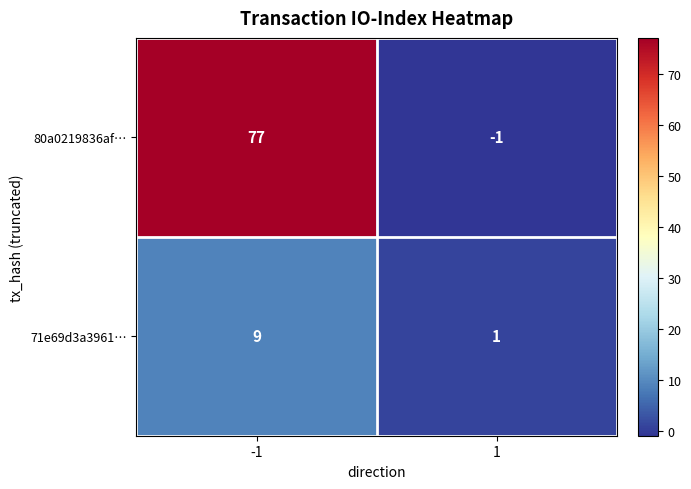

At -1, list the series in order from smallest to largest.

71e69d3a3961…, 80a0219836af…